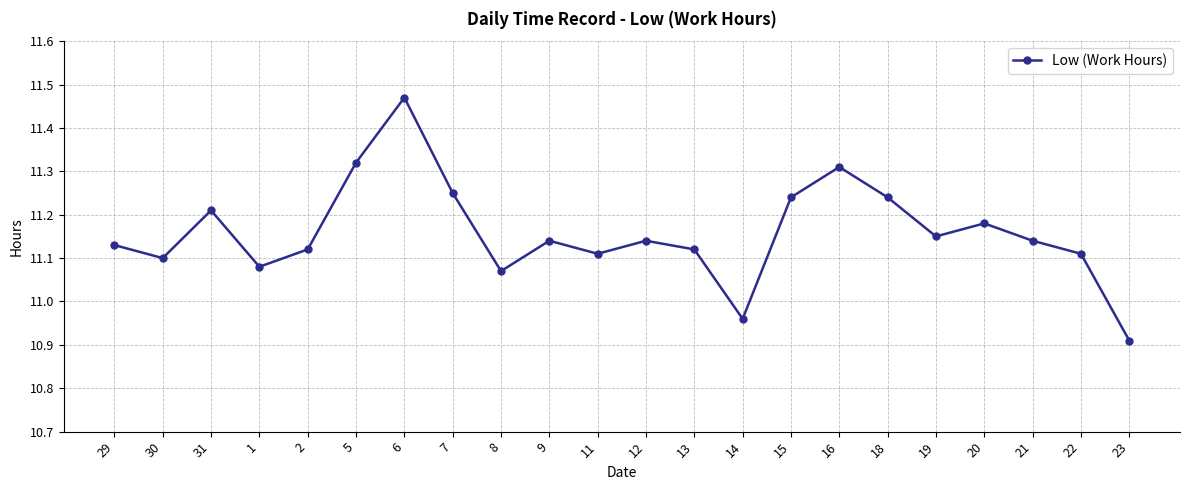

What is the sum of the values at 31 and 12?

22.4